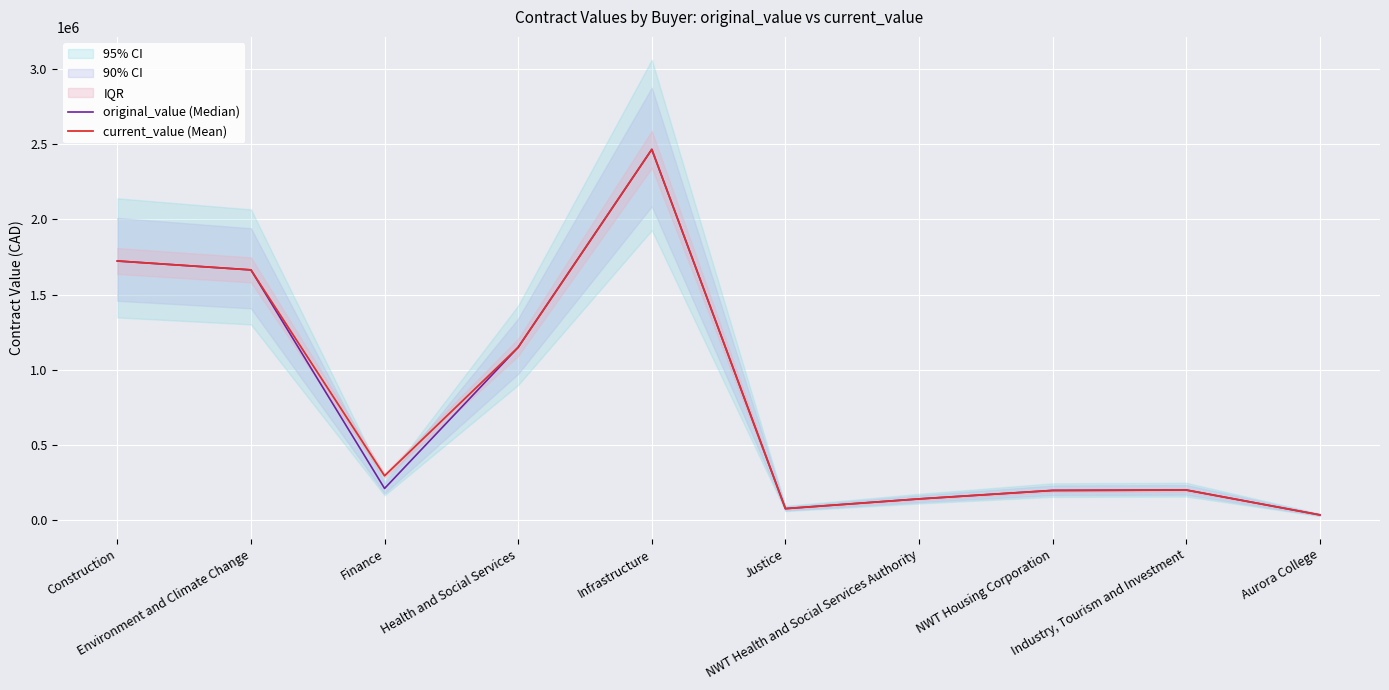

What is the sum of all original_value (Median) values?

7857650.9